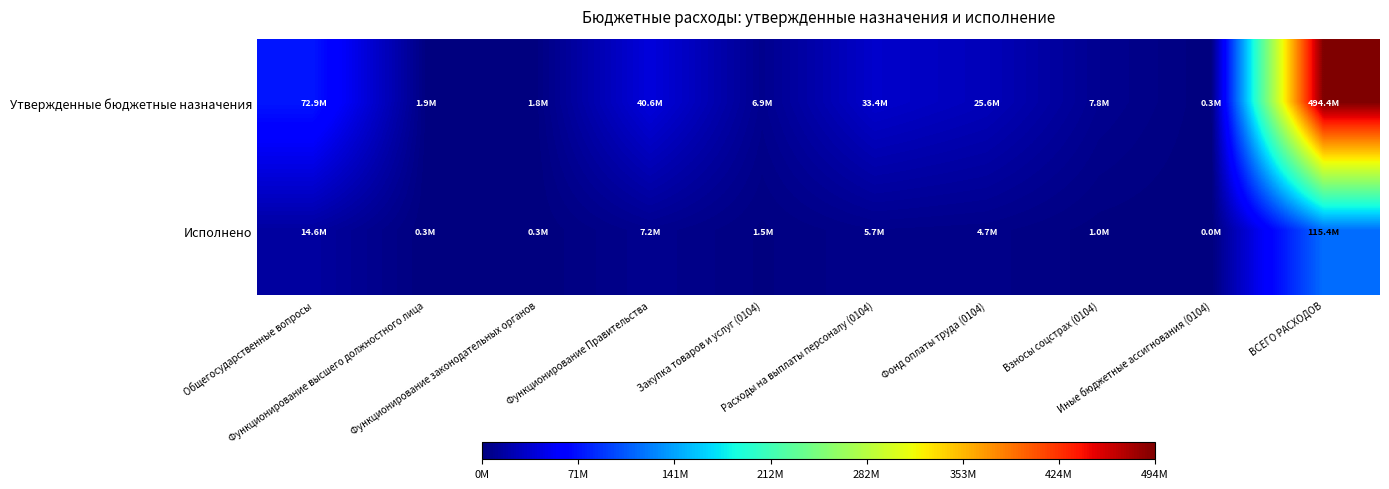

Which series has the largest total across all categories?

Утвержденные бюджетные назначения